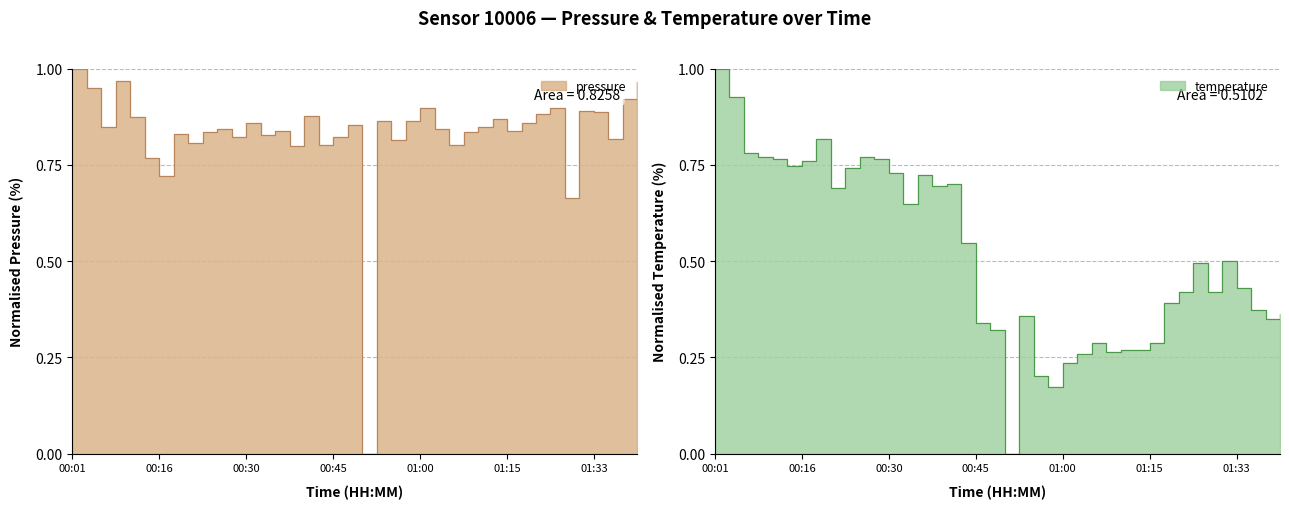

At which label does temperature reach its peak?

00:01